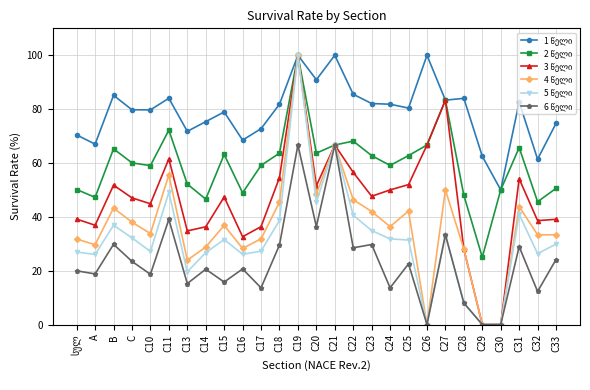

What is the label of the 15th point from the left?

C21